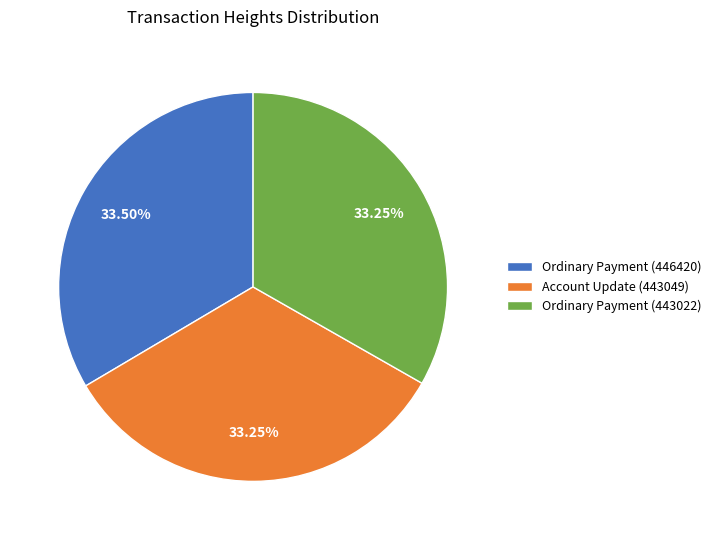

What percentage is the Ordinary Payment (443022) slice, to the nearest percent?

33%